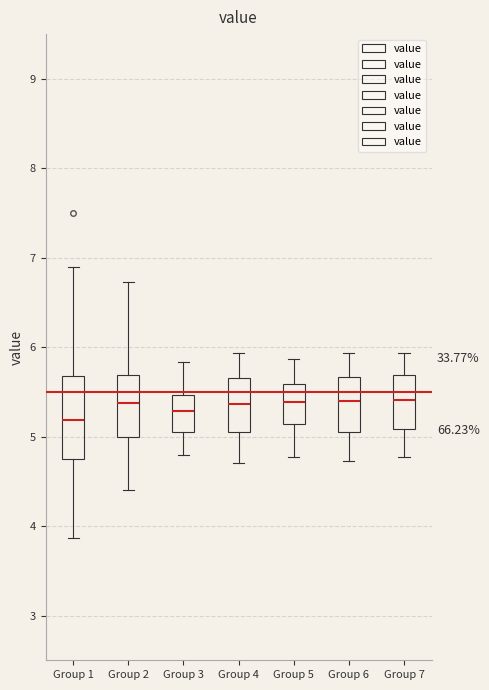

Where is the upper edge of the box for Group 5 on the y-axis? The values are not printed on the chart, so give them approximately, as read against the axis.

5.6